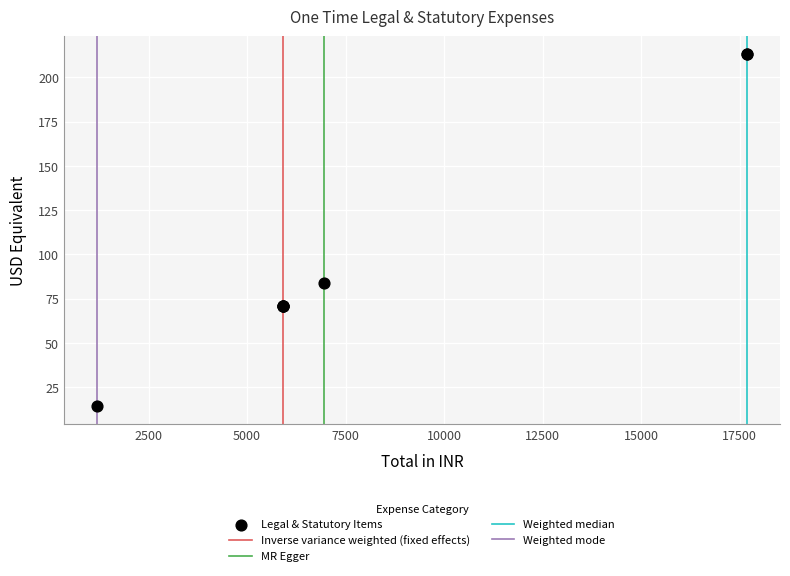

What Y value in the scatter plot is closest to 113?

83.9